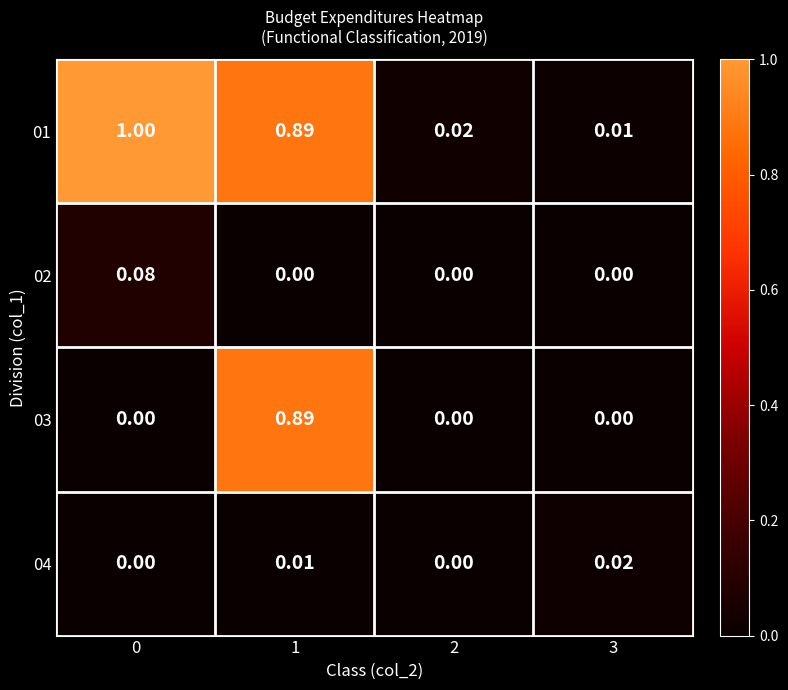

Which series changed the most between 0 and 1?

03